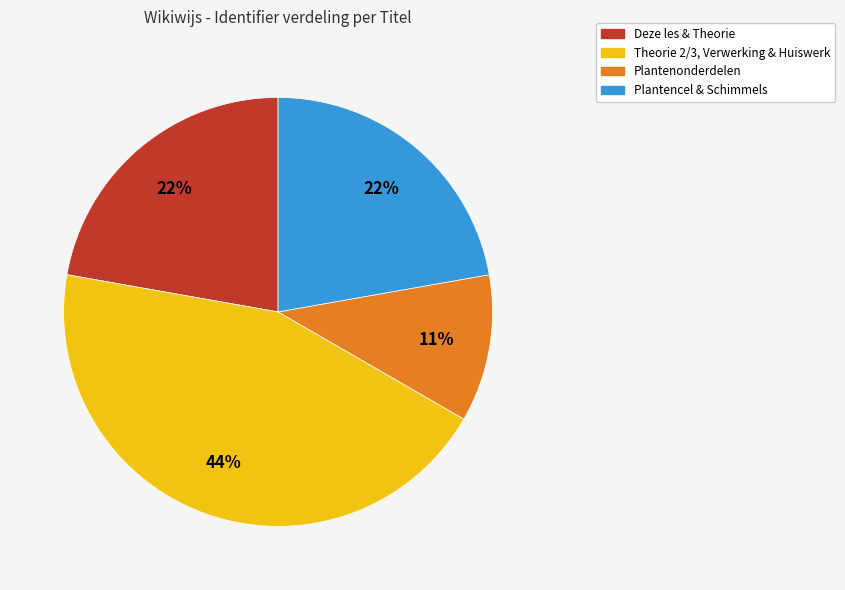

How many slices are in this pie chart?

4